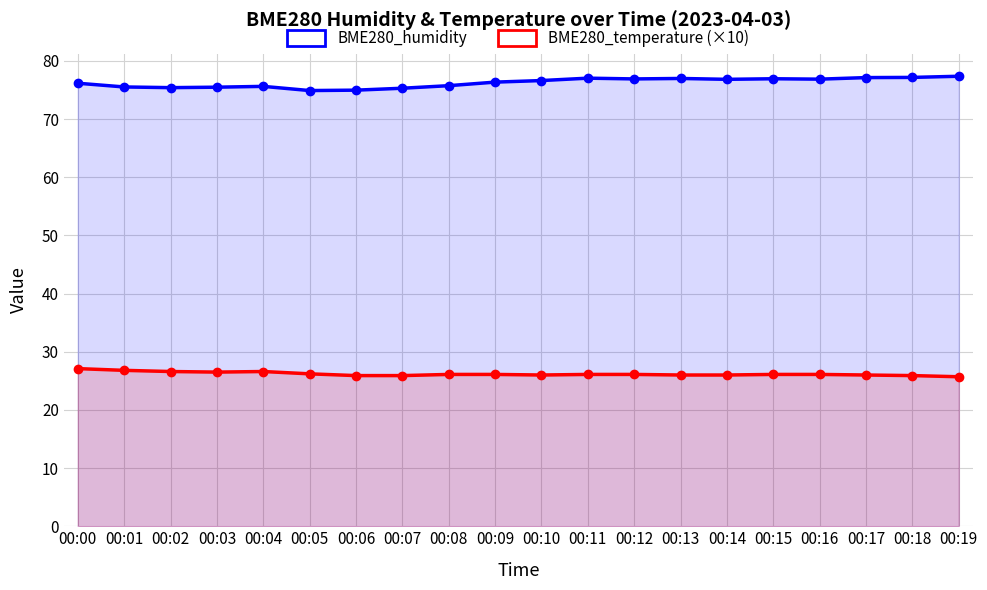

What is the greatest value displayed?

77.4